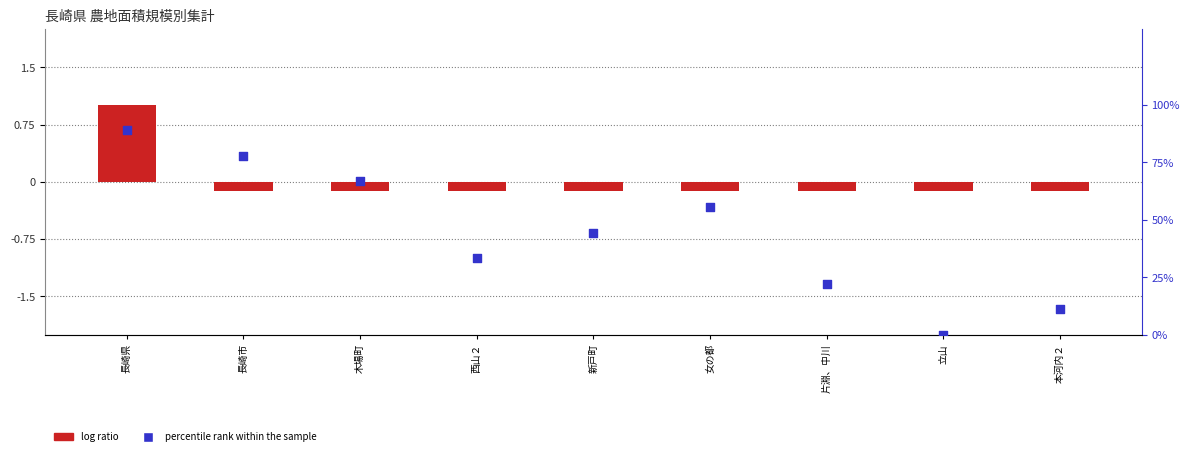

Which series has the largest total across all categories?

percentile rank within the sample